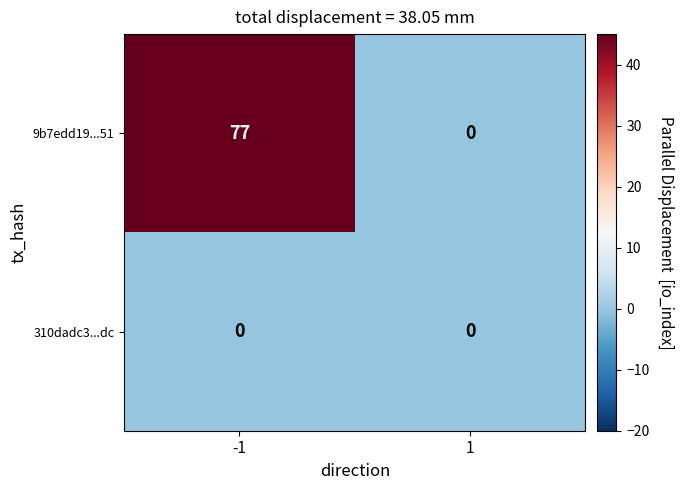

List the series in order of their peak value, highest first.

9b7edd19...51, 310dadc3...dc